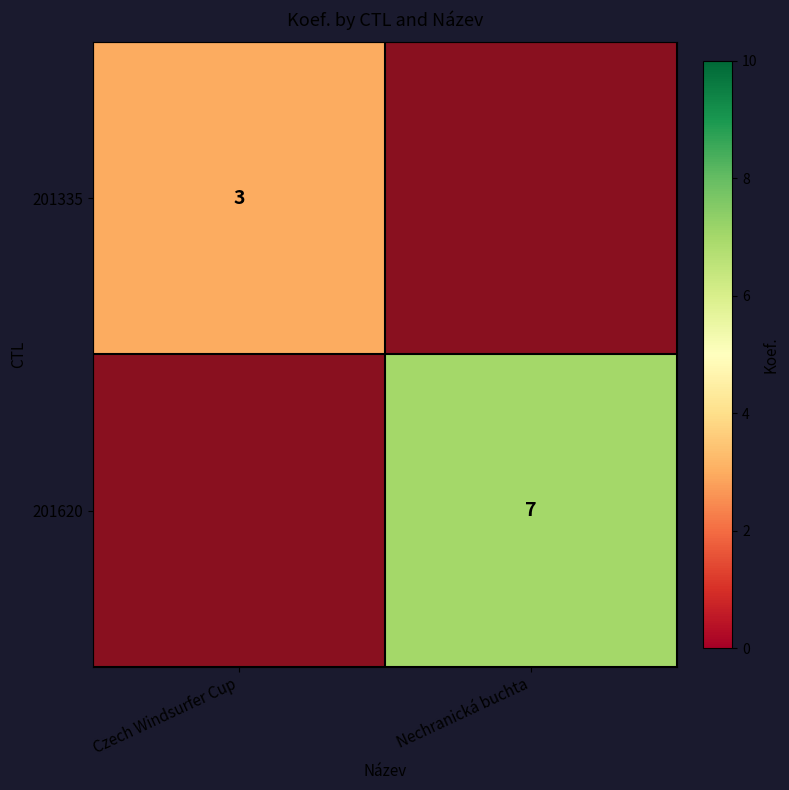

Is it true that 201620 equals 7 at Nechranická buchta?

True